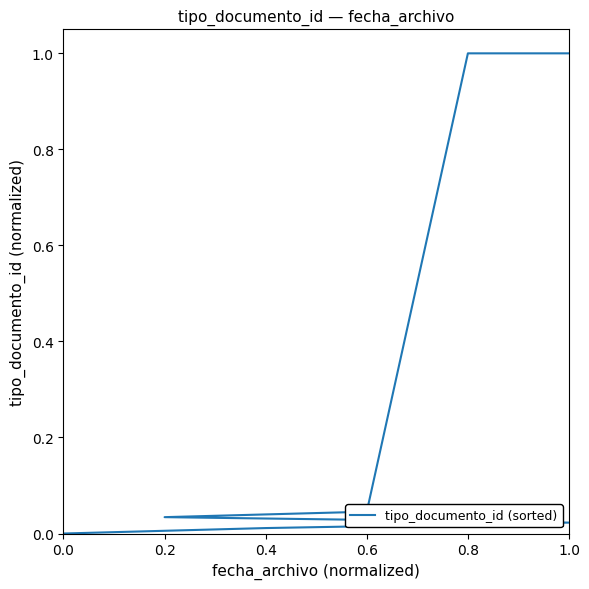

How many data points does each series have?

8